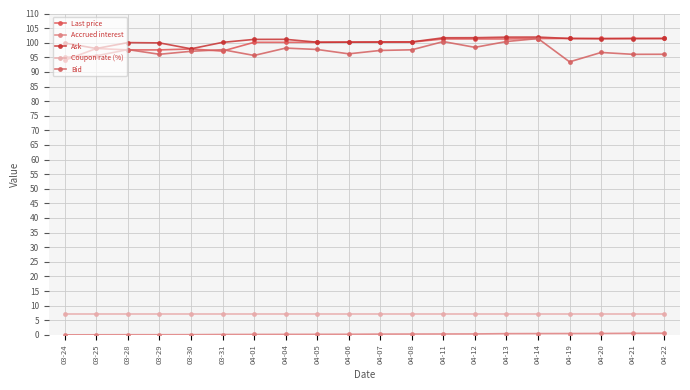

How many series are shown in this chart?

5